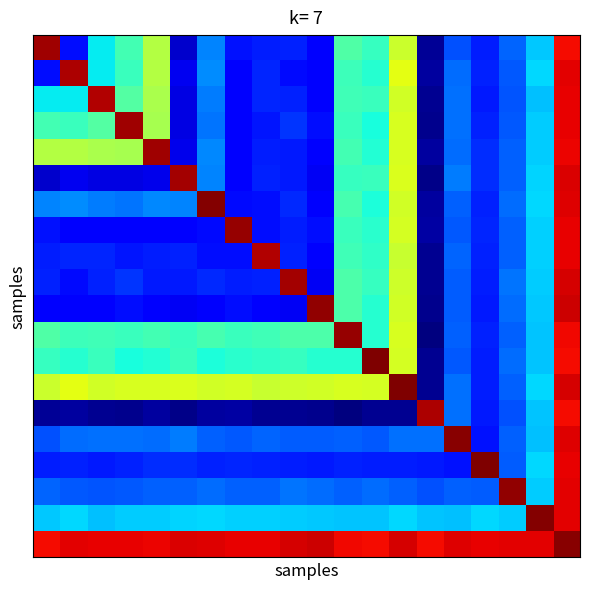

Count the number of data series in this chart.

20